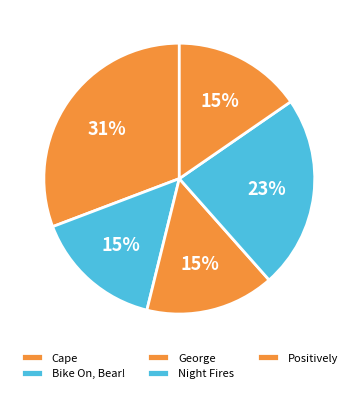

Count the number of slices in the pie.

5